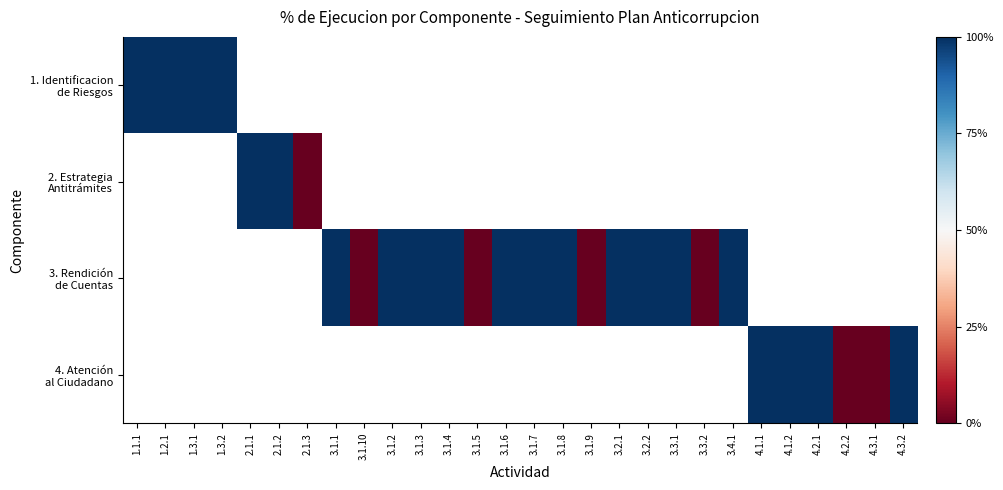

Rank the series by their maximum value, from lowest to highest.

1. Identificacion de Riesgos, 2. Estrategia Antitrámites, 3. Rendición de Cuentas, 4. Atención al Ciudadano